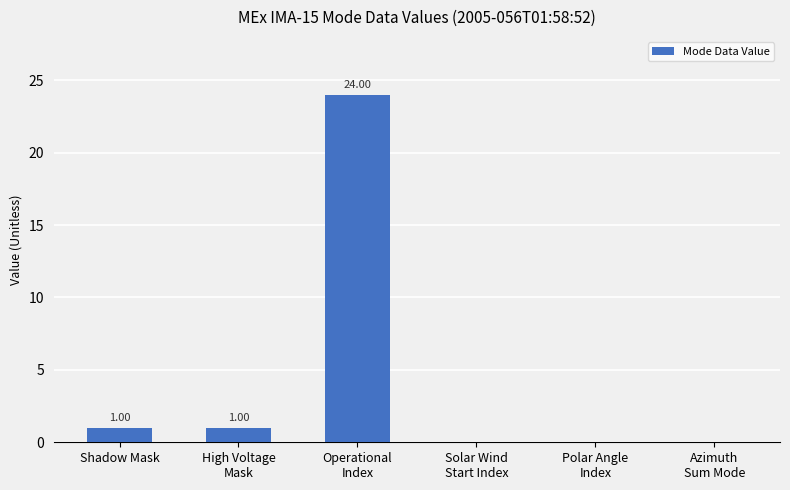

How many categories are shown in the chart?

6